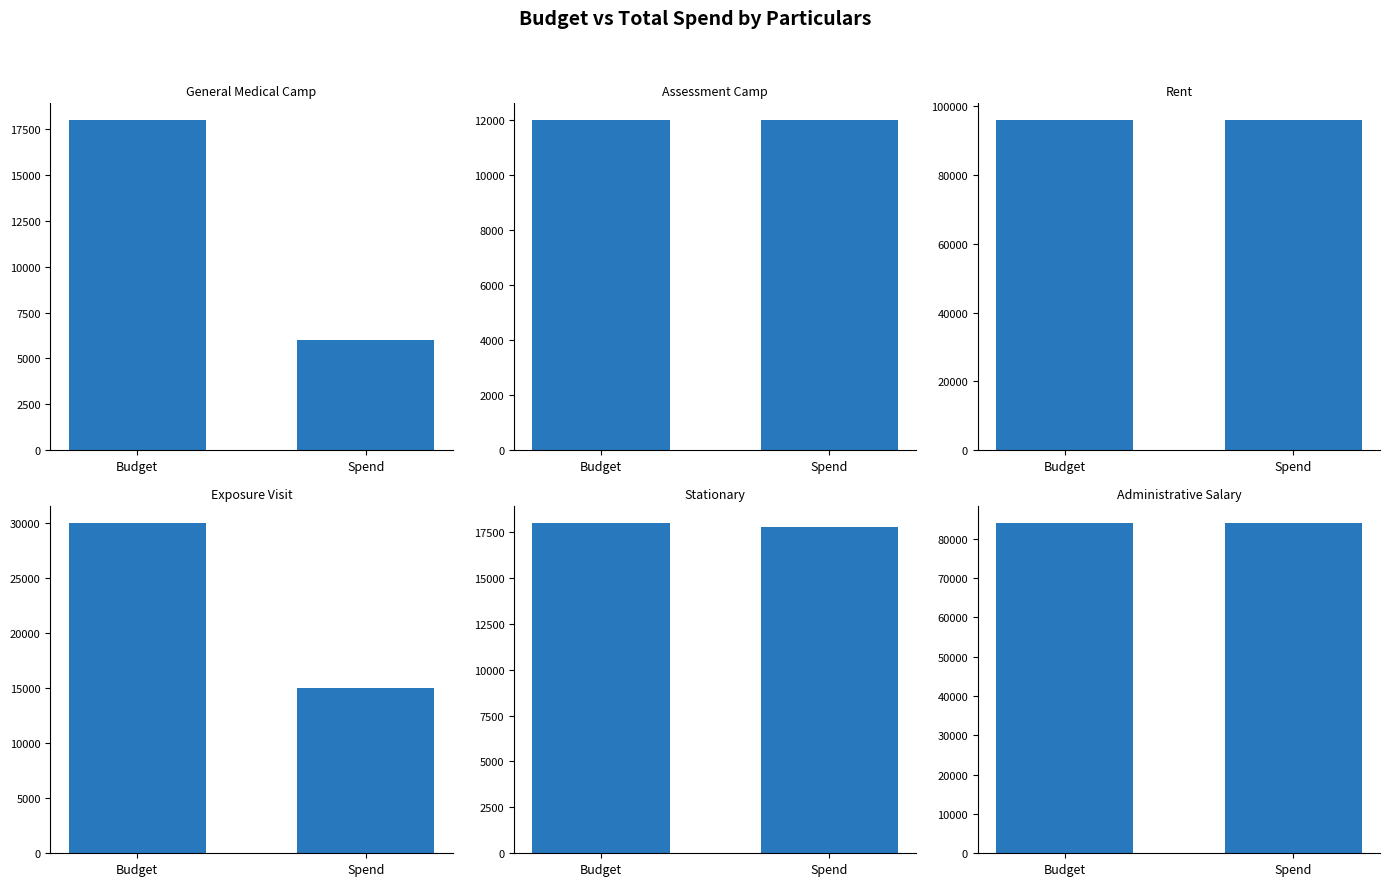

The Administrative Salary series shows 84000 at Budget. True or false?

True